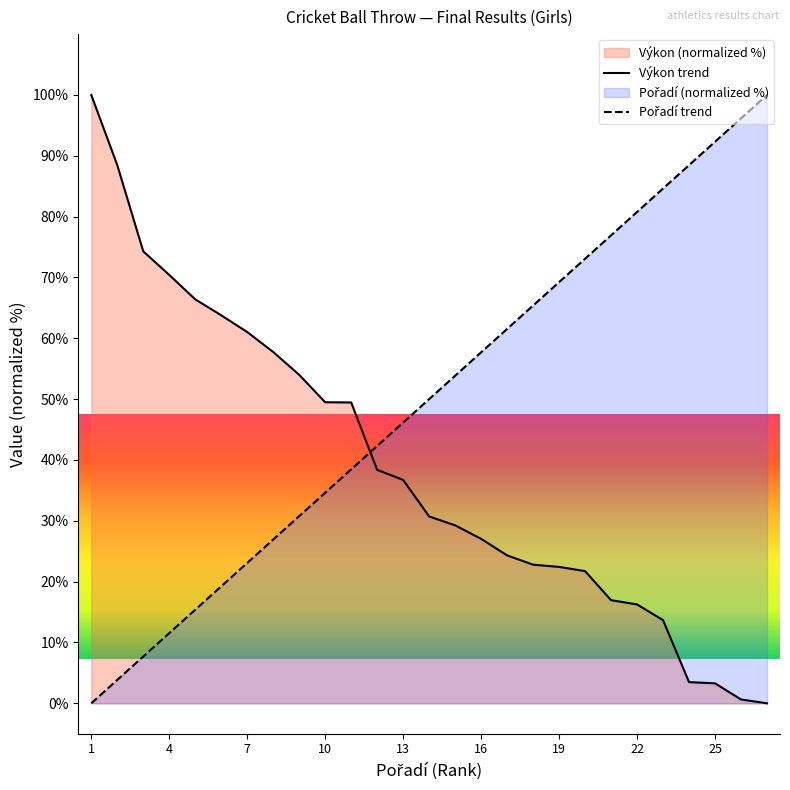

How many intersections are there between Výkon and Pořadí?

1